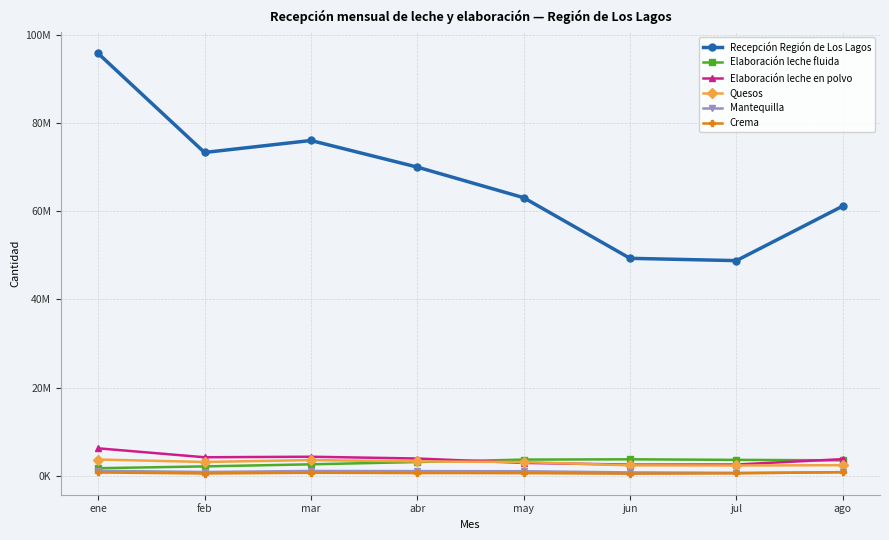

Is the value of Crema at ago greater than the value of Recepción Región de Los Lagos at ago?

No